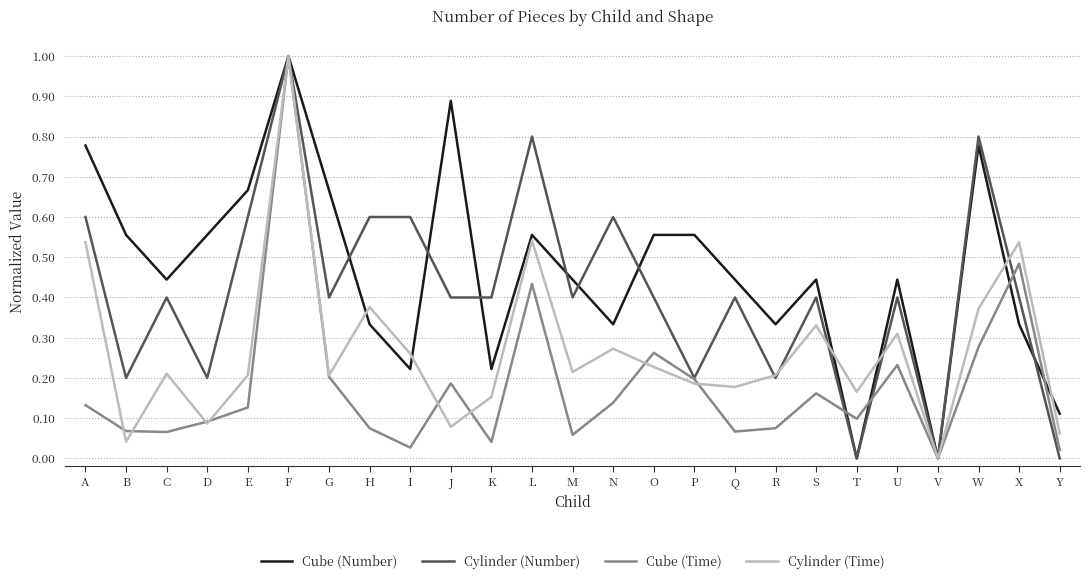

Rank the series by their average value, from highest to lowest.

Cube (Number), Cylinder (Number), Cylinder (Time), Cube (Time)